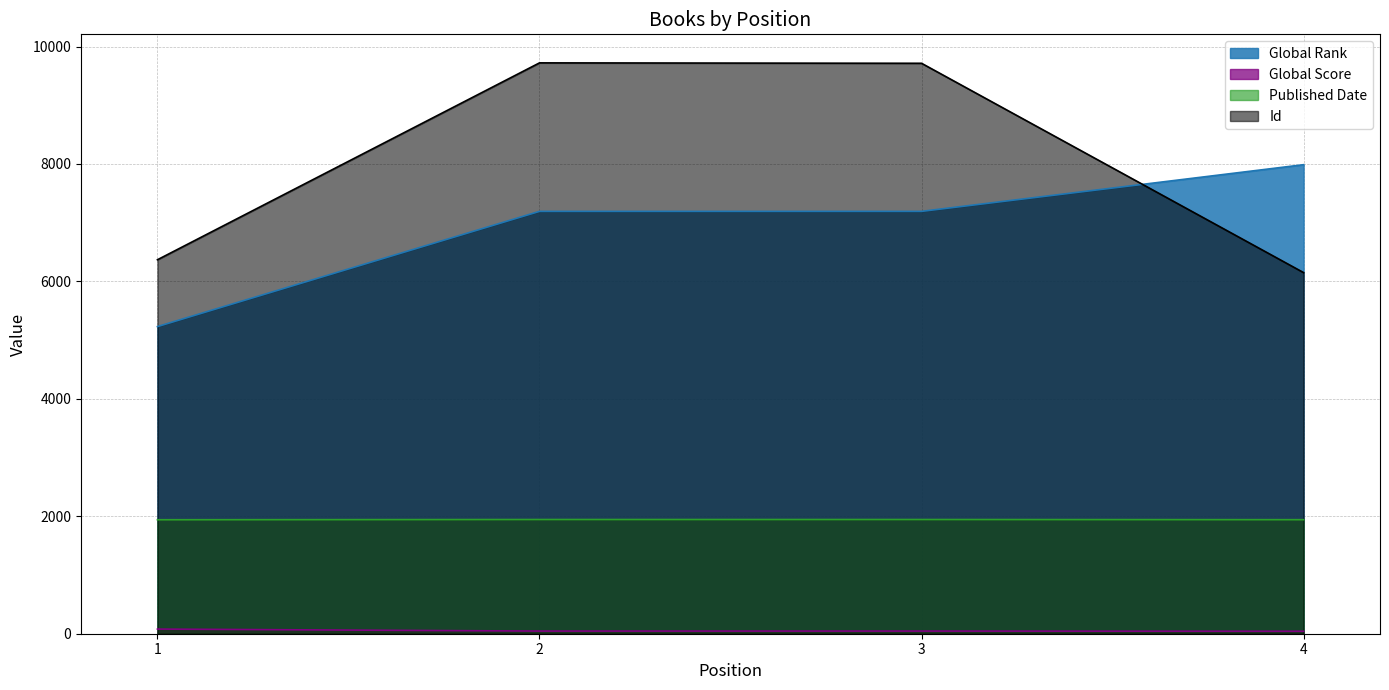

Which series ends up on top after the final intersection of Global Rank and Id?

Global Rank